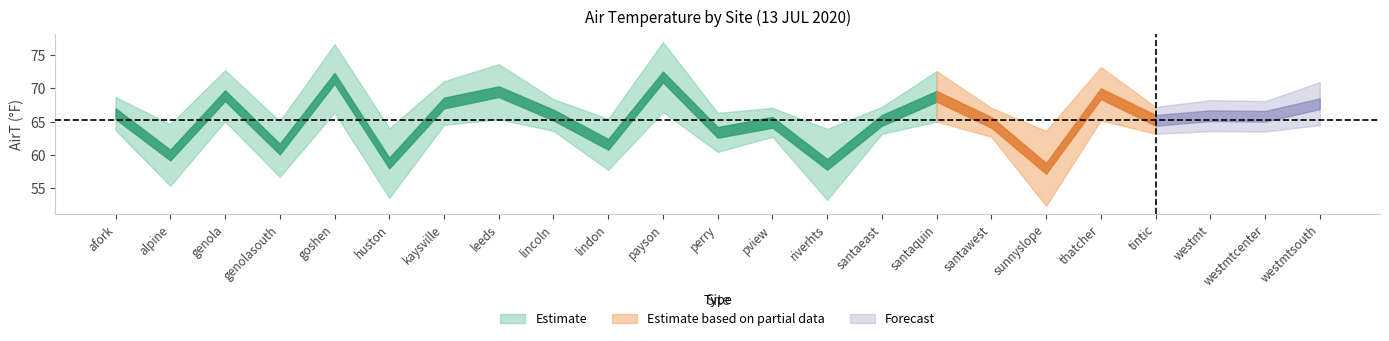

What is the label of the 13th point from the right?

payson